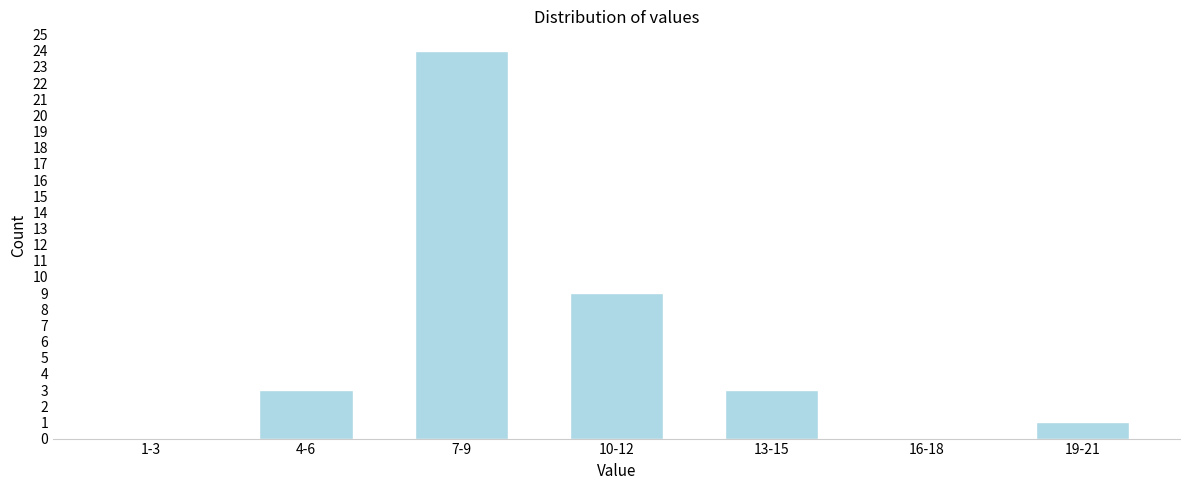

Reading left to right, extract all data points from this chart.

1-3=0	4-6=3	7-9=24	10-12=9	13-15=3	16-18=0	19-21=1